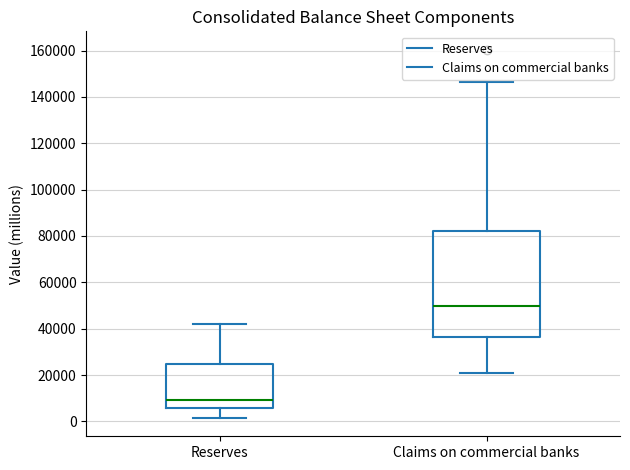

Reading left to right, transcribe this box plot: for each box, give where its median line is, the range the box spans, and where its two whiskers end, as read against the y-axis. The values are not printed on the chart, so give them approximately, as read against the axis.

Reserves: median 10000, box 6000 to 24000, whiskers 2000 to 42000
Claims on commercial banks: median 50000, box 36000 to 82000, whiskers 22000 to 146000